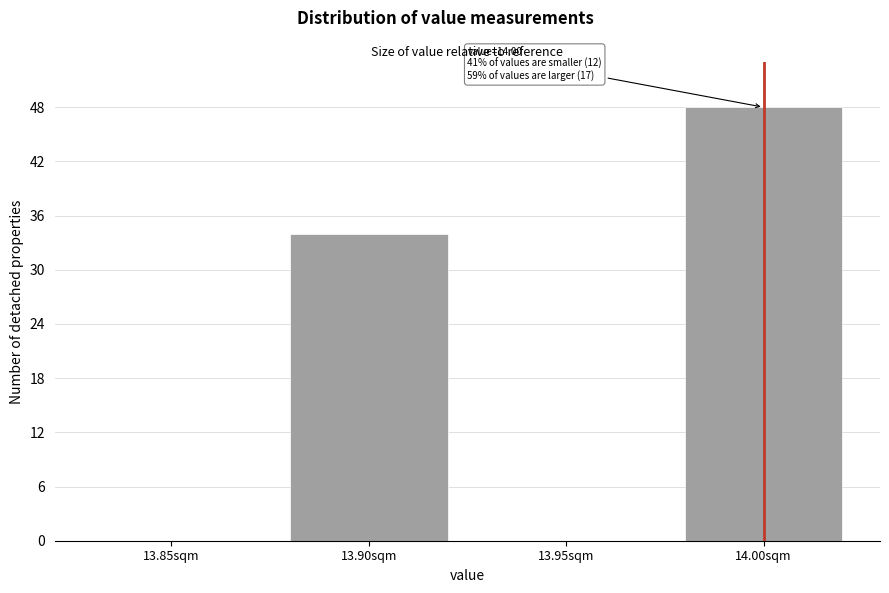

Reading left to right, extract all data points from this chart.

13.85sqm=0	13.90sqm=34	13.95sqm=0	14.00sqm=48